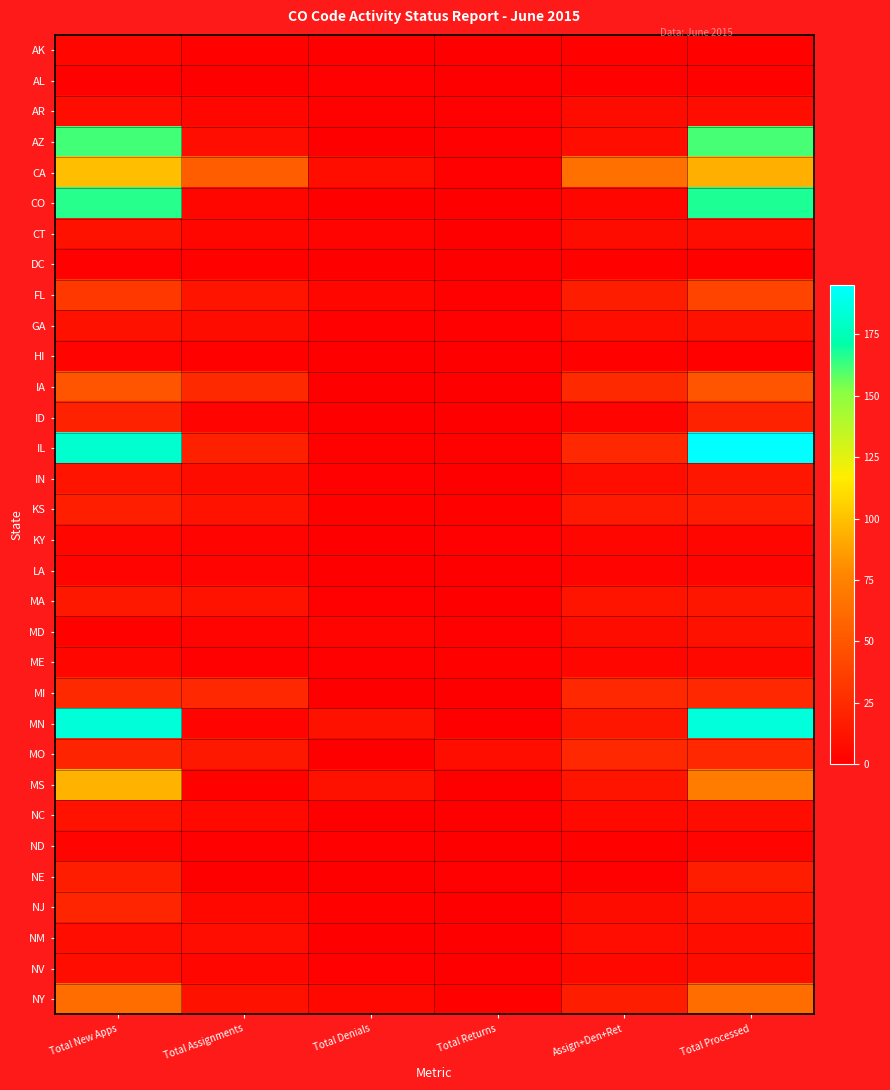

Reading right to left, list all the values displayed in this chart.

AK: Total Processed=2	Assign+Den+Ret=2	Total Returns=0	Total Denials=0	Total Assignments=2	Total New Apps=4
AL: Total Processed=2	Assign+Den+Ret=1	Total Returns=0	Total Denials=1	Total Assignments=0	Total New Apps=1
AR: Total Processed=8	Assign+Den+Ret=7	Total Returns=1	Total Denials=2	Total Assignments=4	Total New Apps=8
AZ: Total Processed=161	Assign+Den+Ret=9	Total Returns=1	Total Denials=0	Total Assignments=8	Total New Apps=162
CA: Total Processed=93	Assign+Den+Ret=64	Total Returns=1	Total Denials=9	Total Assignments=54	Total New Apps=99
CO: Total Processed=167	Assign+Den+Ret=4	Total Returns=0	Total Denials=0	Total Assignments=4	Total New Apps=166
CT: Total Processed=8	Assign+Den+Ret=7	Total Returns=0	Total Denials=3	Total Assignments=4	Total New Apps=10
DC: Total Processed=2	Assign+Den+Ret=2	Total Returns=0	Total Denials=0	Total Assignments=2	Total New Apps=1
FL: Total Processed=39	Assign+Den+Ret=17	Total Returns=1	Total Denials=4	Total Assignments=12	Total New Apps=32
GA: Total Processed=10	Assign+Den+Ret=9	Total Returns=1	Total Denials=1	Total Assignments=7	Total New Apps=10
HI: Total Processed=2	Assign+Den+Ret=2	Total Returns=0	Total Denials=0	Total Assignments=2	Total New Apps=3
IA: Total Processed=48	Assign+Den+Ret=24	Total Returns=0	Total Denials=0	Total Assignments=24	Total New Apps=49
ID: Total Processed=20	Assign+Den+Ret=3	Total Returns=0	Total Denials=0	Total Assignments=3	Total New Apps=20
IL: Total Processed=195	Assign+Den+Ret=23	Total Returns=2	Total Denials=2	Total Assignments=19	Total New Apps=182
IN: Total Processed=13	Assign+Den+Ret=8	Total Returns=0	Total Denials=1	Total Assignments=7	Total New Apps=12
KS: Total Processed=16	Assign+Den+Ret=15	Total Returns=2	Total Denials=2	Total Assignments=11	Total New Apps=18
KY: Total Processed=4	Assign+Den+Ret=4	Total Returns=1	Total Denials=0	Total Assignments=3	Total New Apps=4
LA: Total Processed=3	Assign+Den+Ret=3	Total Returns=0	Total Denials=0	Total Assignments=3	Total New Apps=3
MA: Total Processed=13	Assign+Den+Ret=12	Total Returns=0	Total Denials=1	Total Assignments=11	Total New Apps=14
MD: Total Processed=10	Assign+Den+Ret=7	Total Returns=1	Total Denials=3	Total Assignments=3	Total New Apps=2
ME: Total Processed=5	Assign+Den+Ret=4	Total Returns=2	Total Denials=1	Total Assignments=1	Total New Apps=4
MI: Total Processed=23	Assign+Den+Ret=23	Total Returns=0	Total Denials=0	Total Assignments=23	Total New Apps=24
MN: Total Processed=185	Assign+Den+Ret=13	Total Returns=0	Total Denials=10	Total Assignments=3	Total New Apps=184
MO: Total Processed=23	Assign+Den+Ret=23	Total Returns=9	Total Denials=0	Total Assignments=14	Total New Apps=21
MS: Total Processed=71	Assign+Den+Ret=12	Total Returns=0	Total Denials=10	Total Assignments=2	Total New Apps=94
NC: Total Processed=8	Assign+Den+Ret=6	Total Returns=0	Total Denials=0	Total Assignments=6	Total New Apps=11
ND: Total Processed=3	Assign+Den+Ret=2	Total Returns=0	Total Denials=1	Total Assignments=1	Total New Apps=3
NE: Total Processed=17	Assign+Den+Ret=1	Total Returns=1	Total Denials=0	Total Assignments=0	Total New Apps=17
NJ: Total Processed=12	Assign+Den+Ret=7	Total Returns=0	Total Denials=2	Total Assignments=5	Total New Apps=22
NM: Total Processed=9	Assign+Den+Ret=8	Total Returns=0	Total Denials=0	Total Assignments=8	Total New Apps=8
NV: Total Processed=7	Assign+Den+Ret=5	Total Returns=0	Total Denials=1	Total Assignments=4	Total New Apps=8
NY: Total Processed=62	Assign+Den+Ret=17	Total Returns=2	Total Denials=5	Total Assignments=10	Total New Apps=62